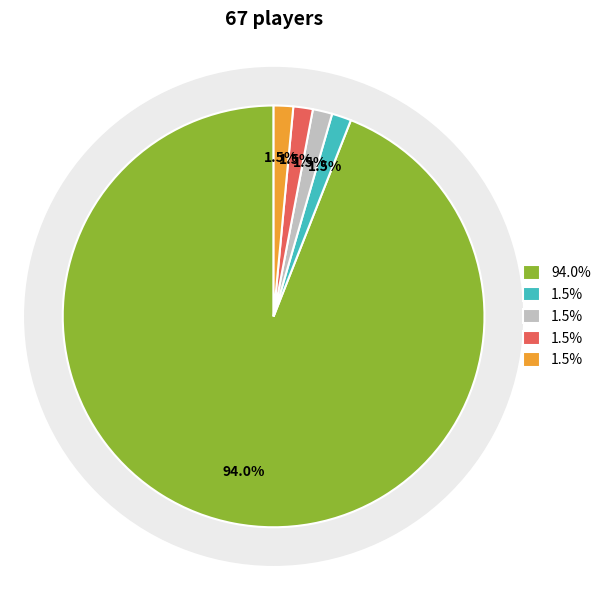

To the nearest percent, what is the difference between the largest and smallest slice percentages?

92%